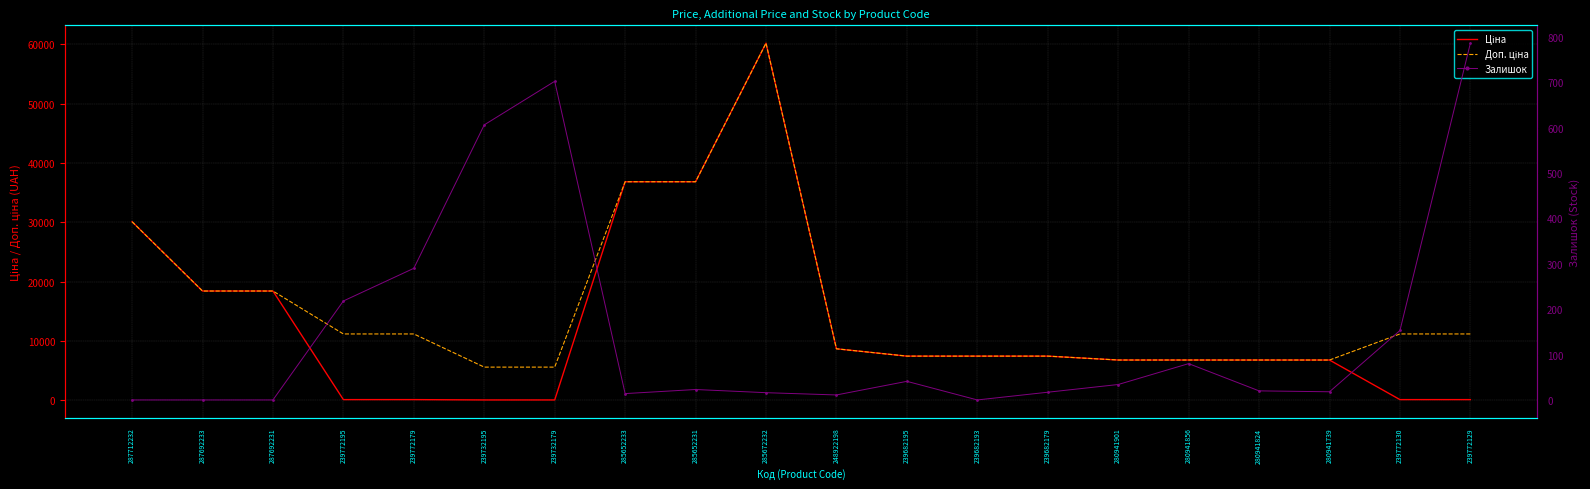

At which label does Доп. ціна reach its peak?

285672232